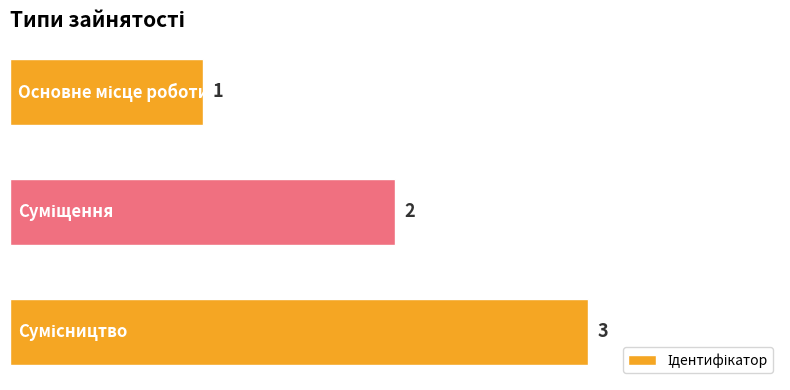

What is the sum of all values?

6